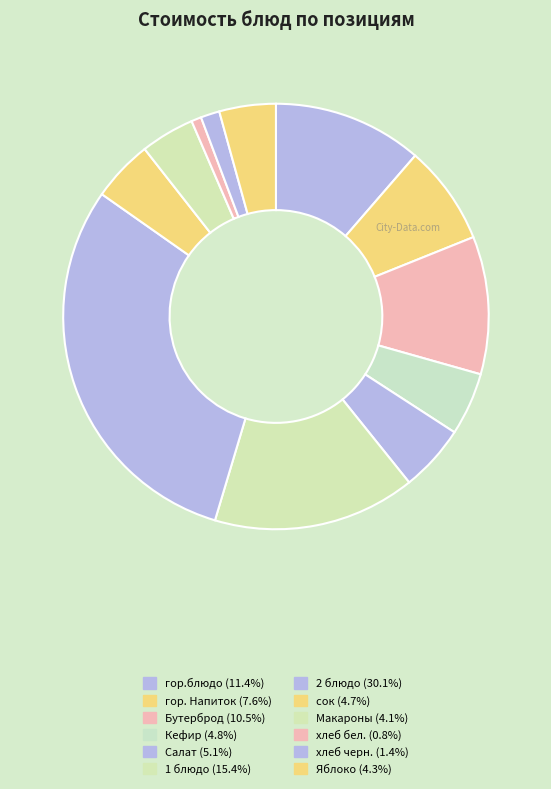

Combined, do Бутерброд and Кефир account for over 50%?

No